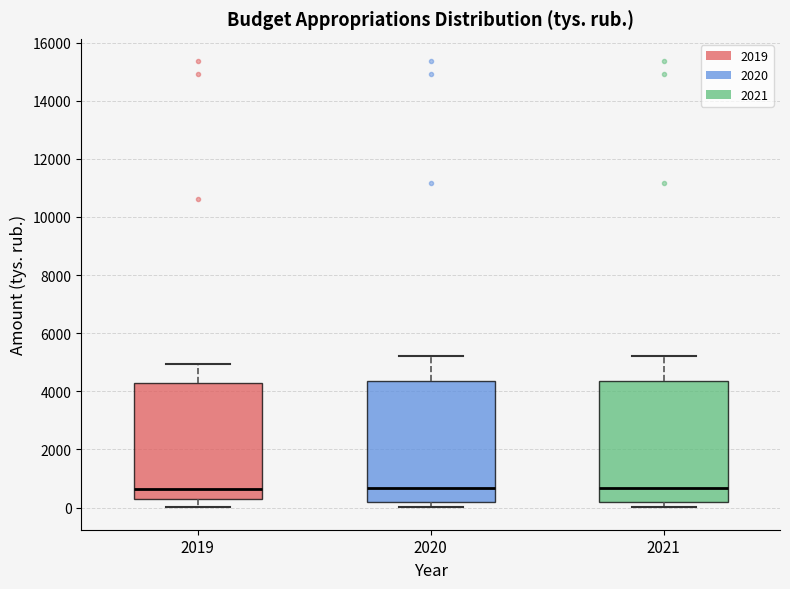

Reading left to right, read every box against the y-axis: the position of its median line, the range the box covers, and the ends of its whiskers. The values are not printed on the chart, so give them approximately, as read against the axis.

2019: median 600, box 200 to 4200, whiskers 0 to 5000
2020: median 600, box 200 to 4400, whiskers 0 to 5200
2021: median 600, box 200 to 4400, whiskers 0 to 5200